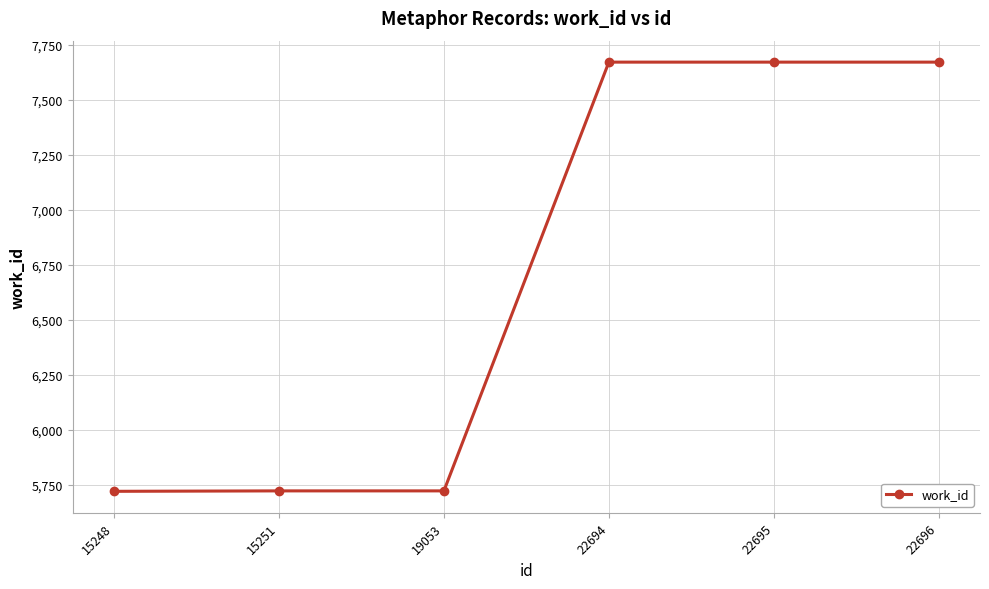

Approximately how many times larger is the value at 22694 compared to 15251?

1.3